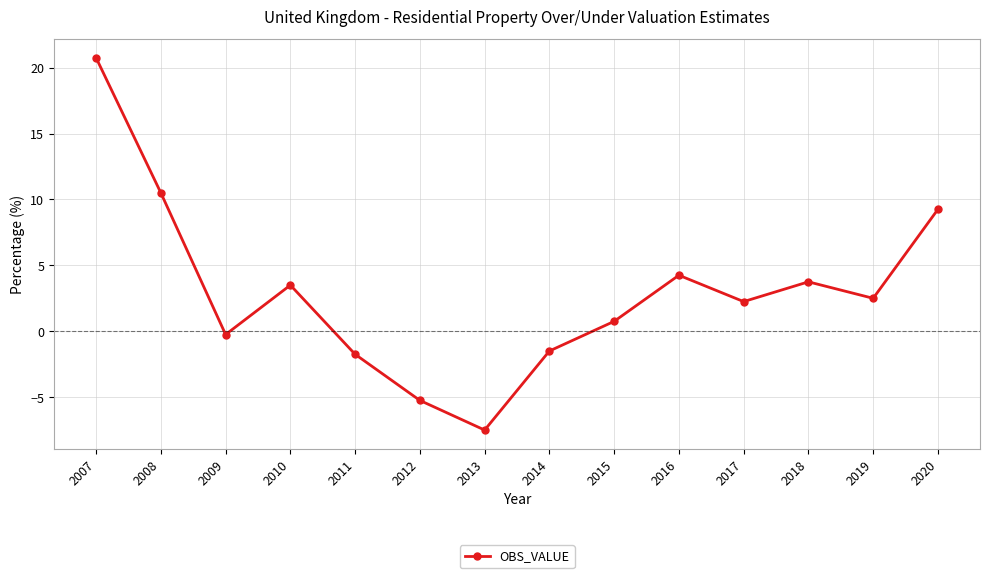

Between 2007 and 2014, which is larger?

2007